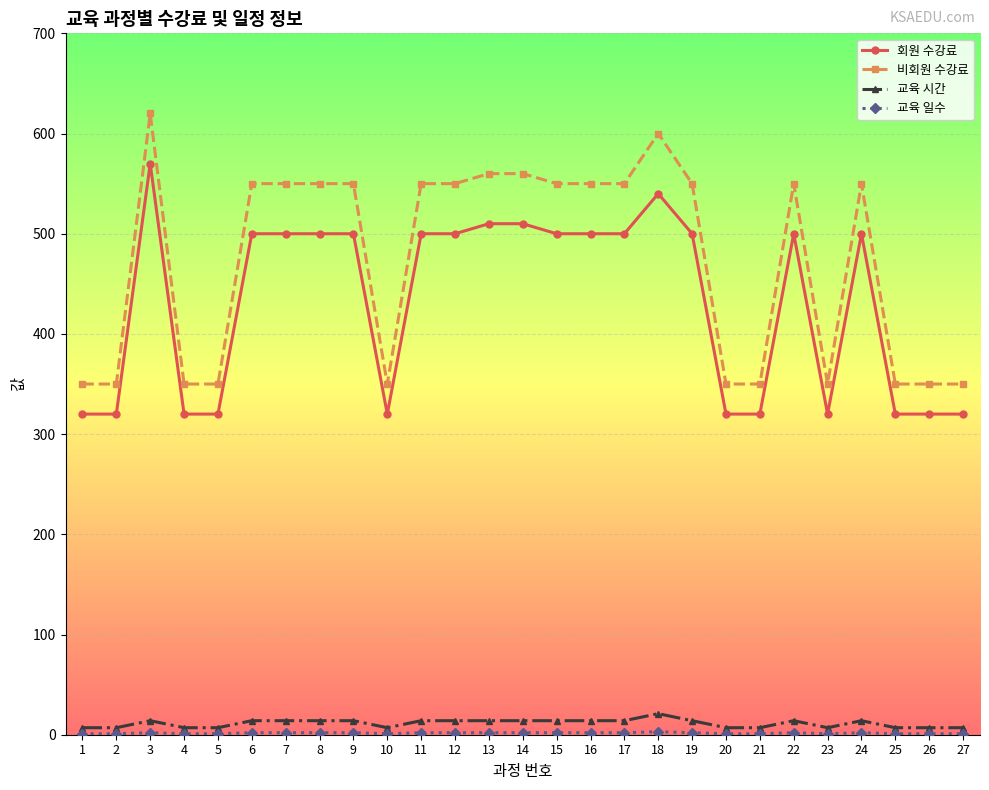

Does the chart have visible grid lines?

Yes